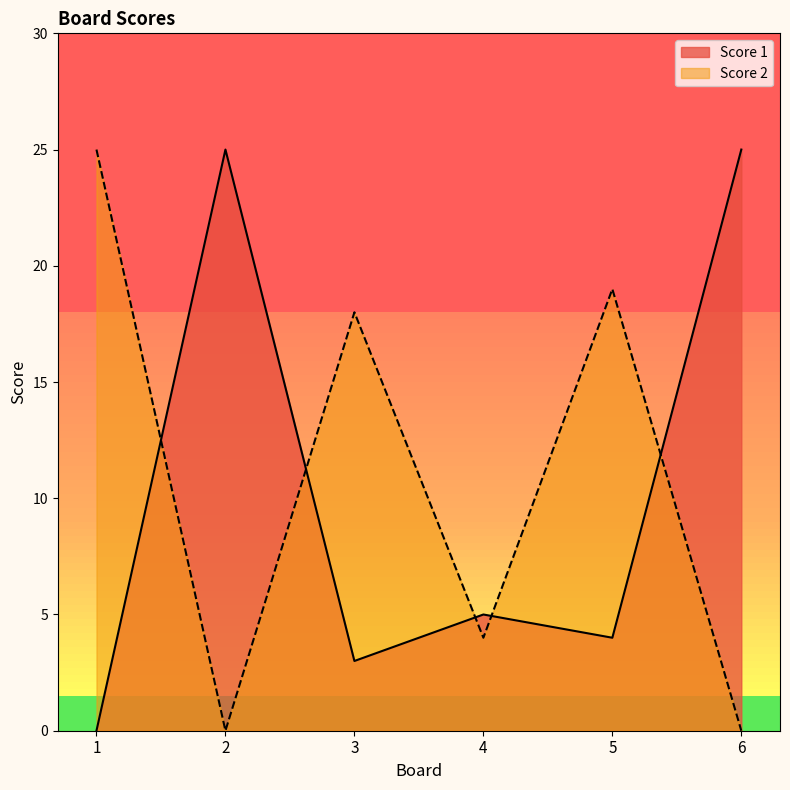

True or false: Score 2 has a value of 25 at 1.

True